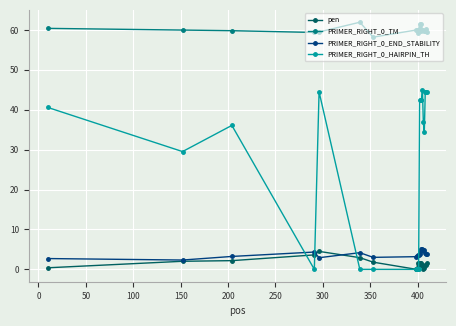

At how many categories does at least one series exceed 33?

20